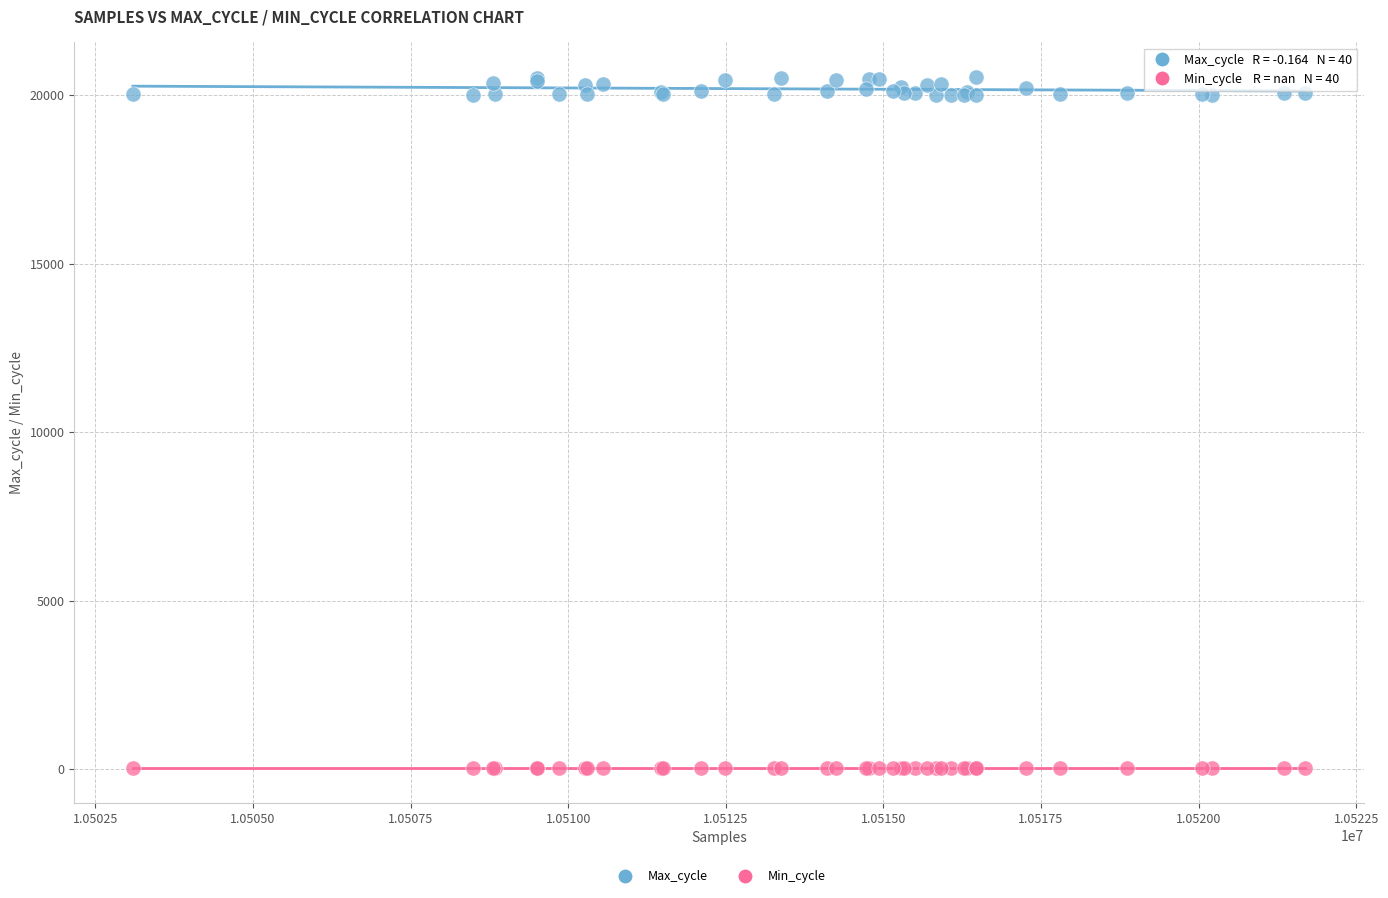

Which series reaches the minimum Y coordinate?

Min_cycle